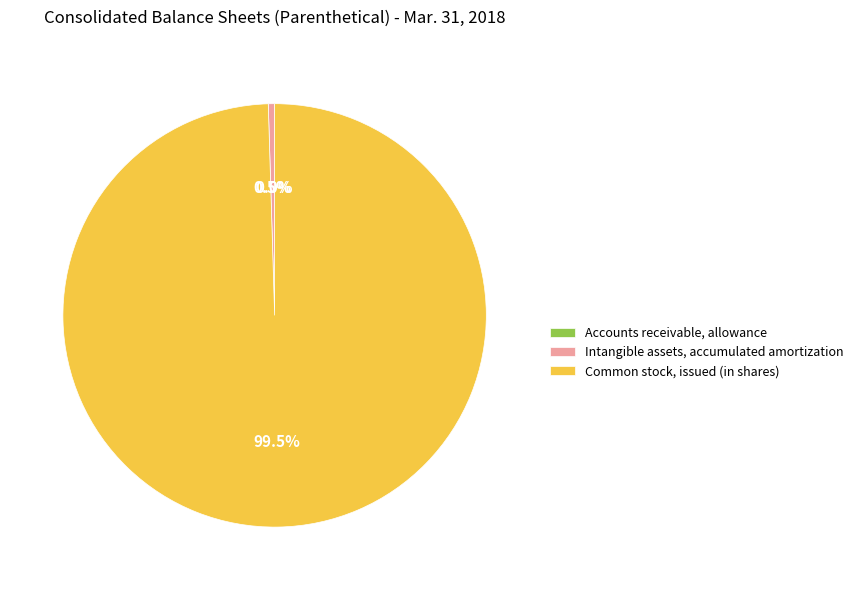

Which category has the biggest portion of the pie?

Common stock, issued (in shares)